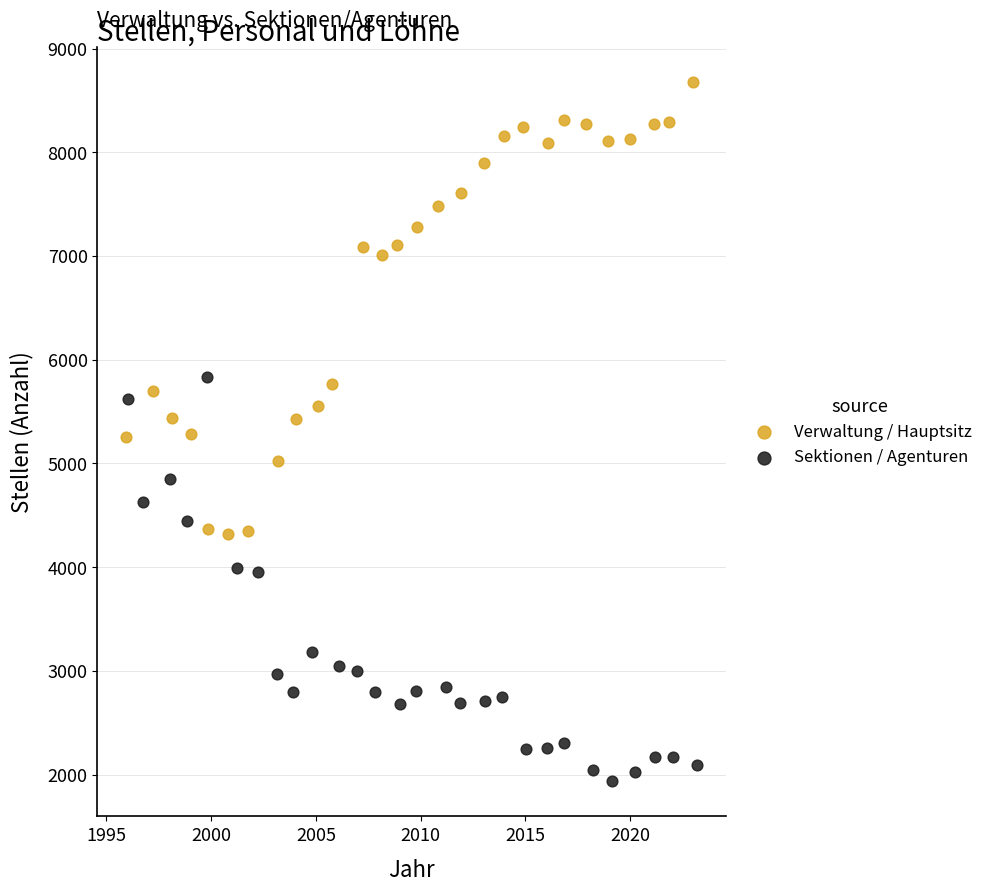

Which series contains the highest Y value?

Verwaltung / Hauptsitz